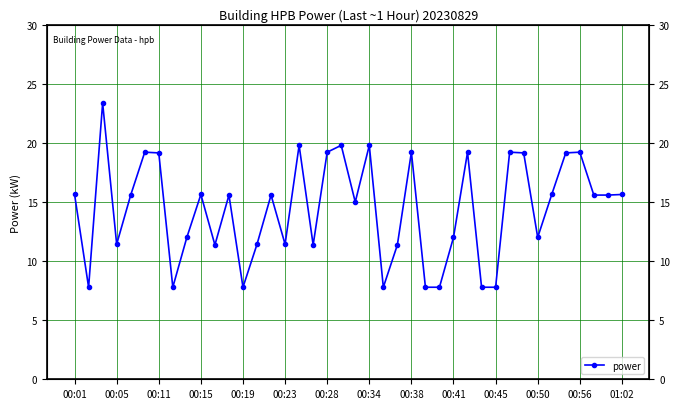

What is the value of the 20th point from the left?

19.8